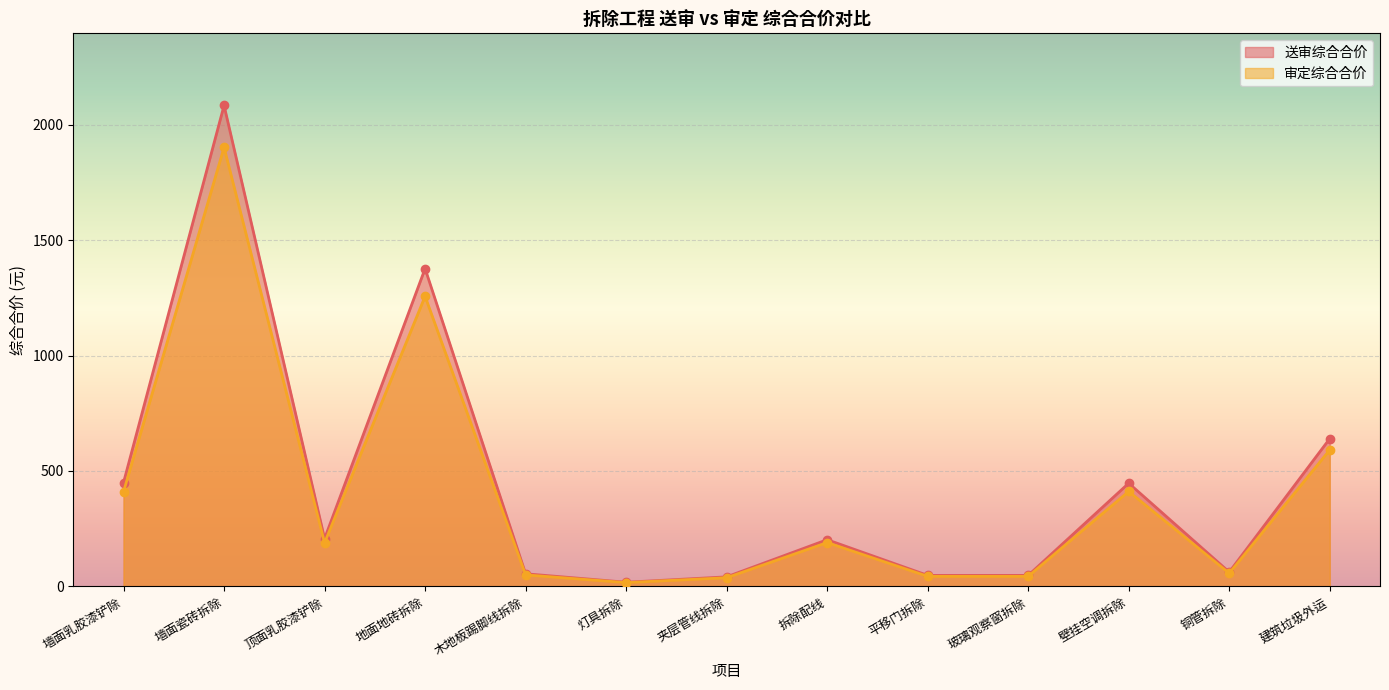

List the series in order of their peak value, lowest first.

审定综合合价, 送审综合合价